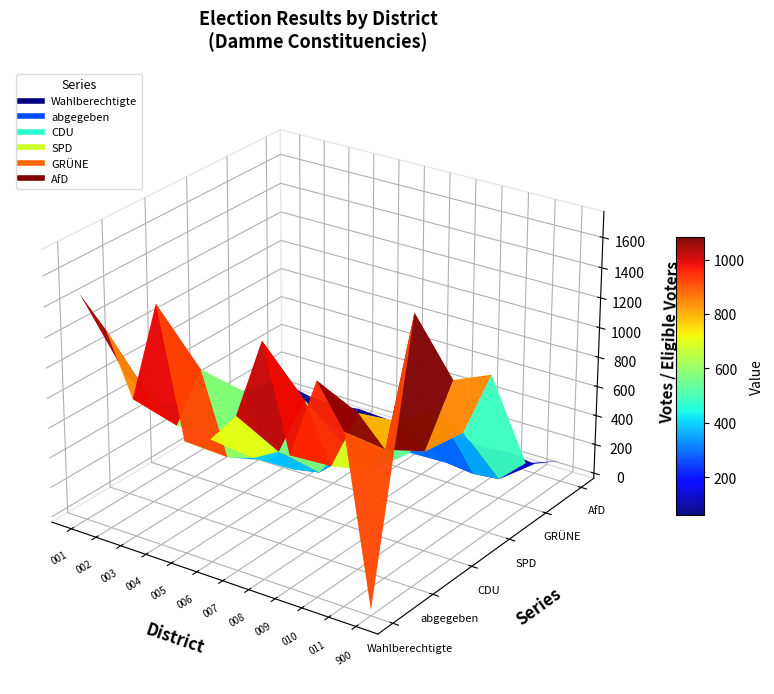

Between 005 and 006, which series saw the biggest shift?

Wahlberechtigte